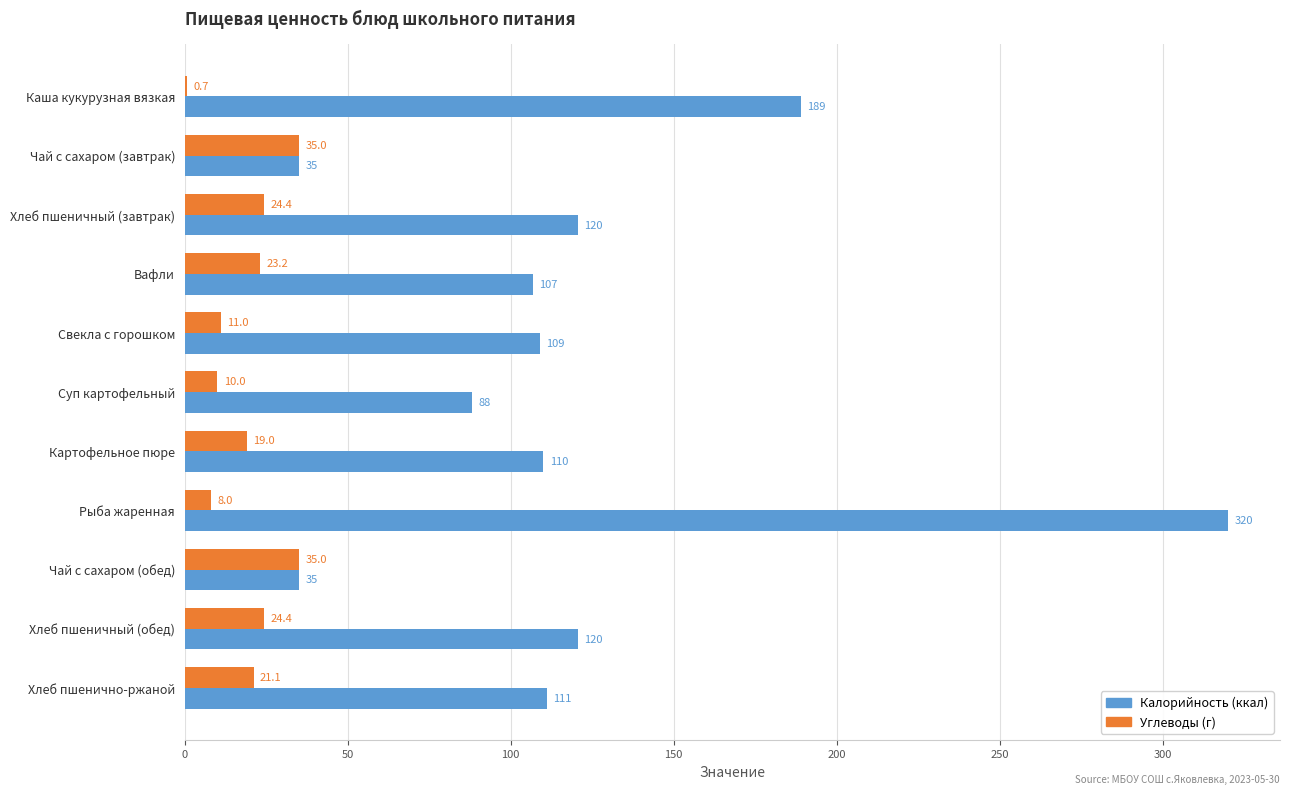

The Углеводы (г) series shows 24.4 at Хлеб пшеничный (обед). True or false?

True